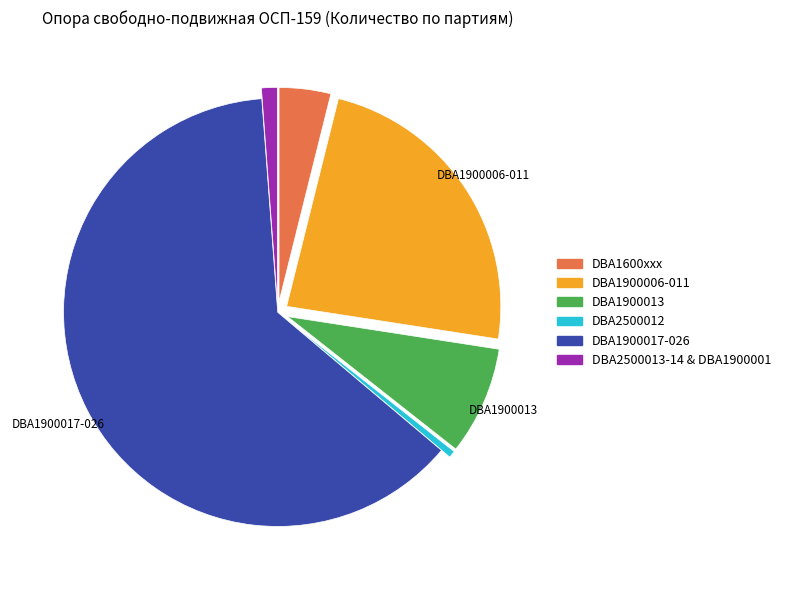

Is there a majority slice in this chart?

Yes